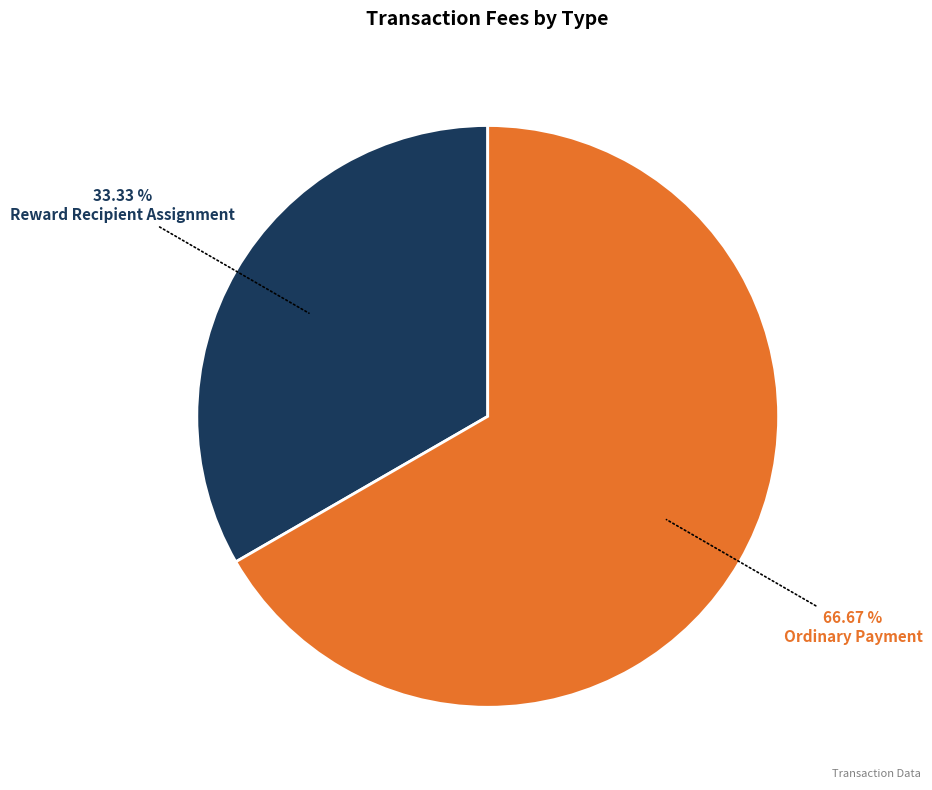

To the nearest percent, what is the combined percentage of Reward Recipient Assignment and Ordinary Payment?

100%